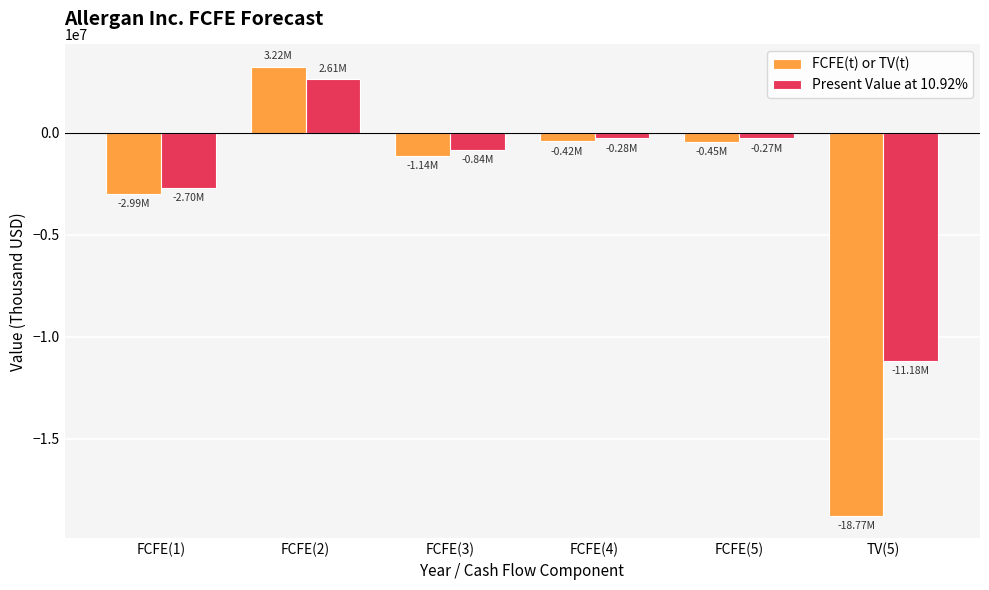

What position from the right is TV(5)?

1